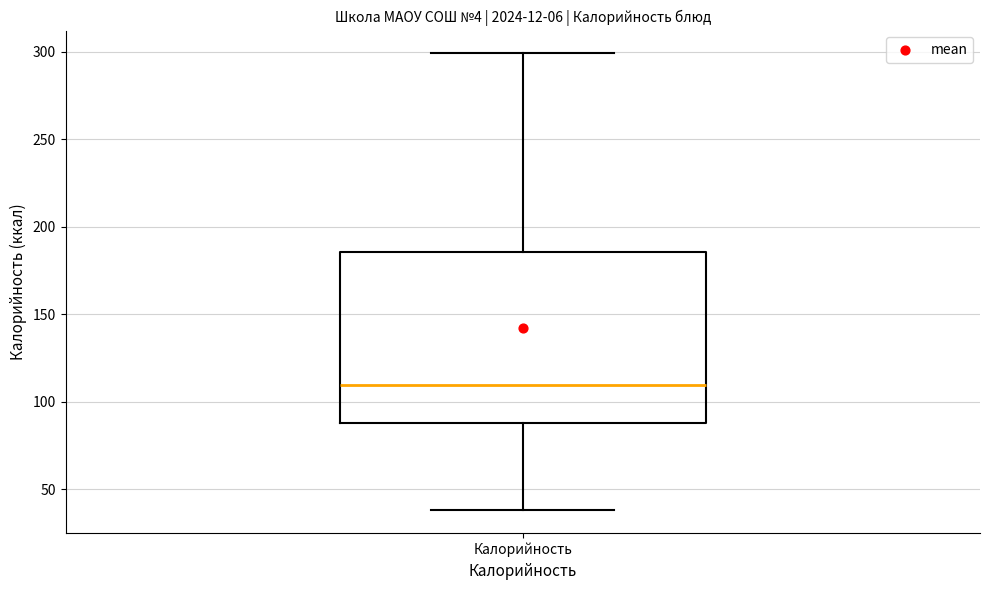

Where is the lower edge of the box for Калорийность on the y-axis? The values are not printed on the chart, so give them approximately, as read against the axis.

90